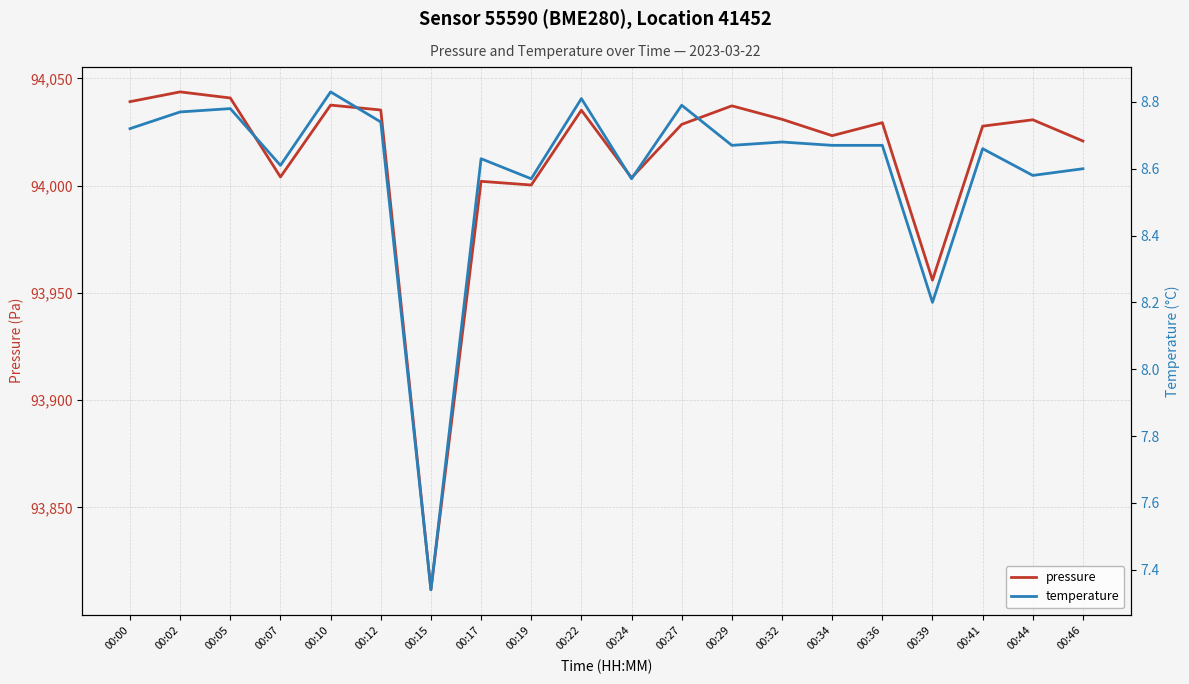

Where is the first local maximum for temperature?

00:05